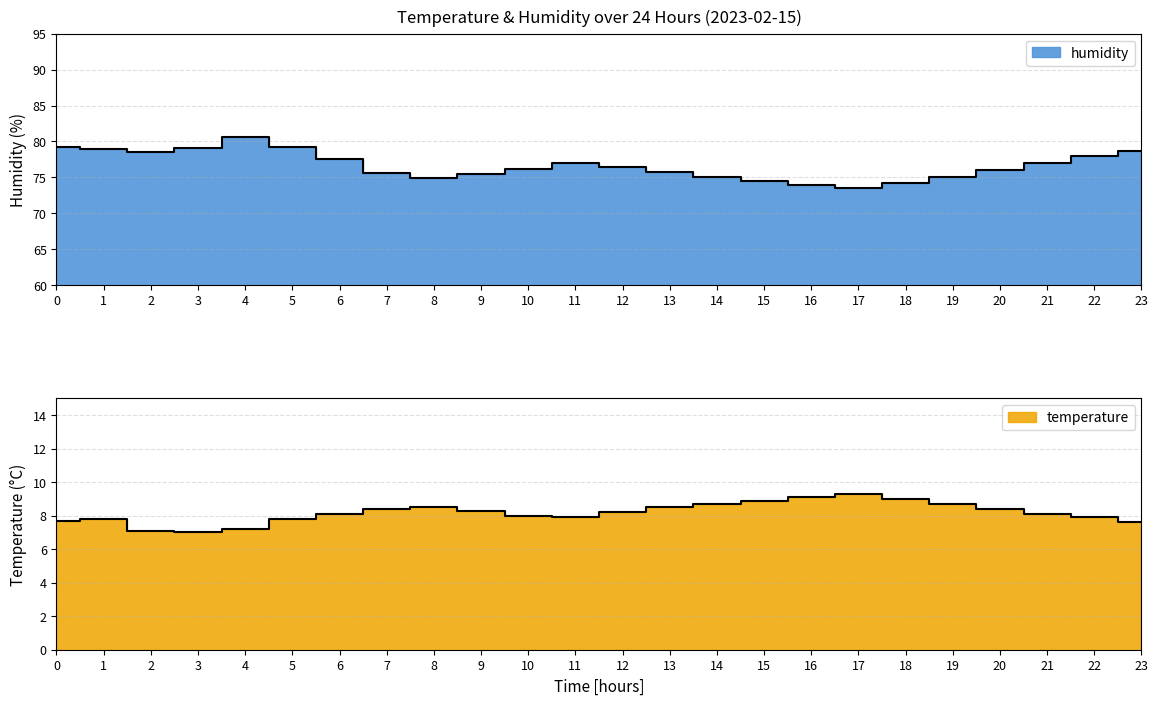

Which series changed the most between 4 and 22?

humidity